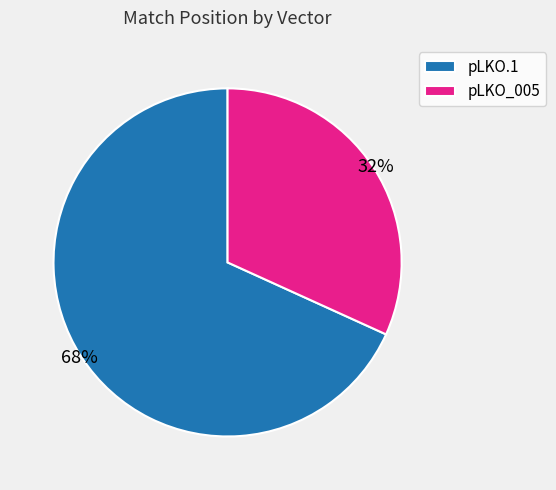

Count the number of slices in the pie.

2